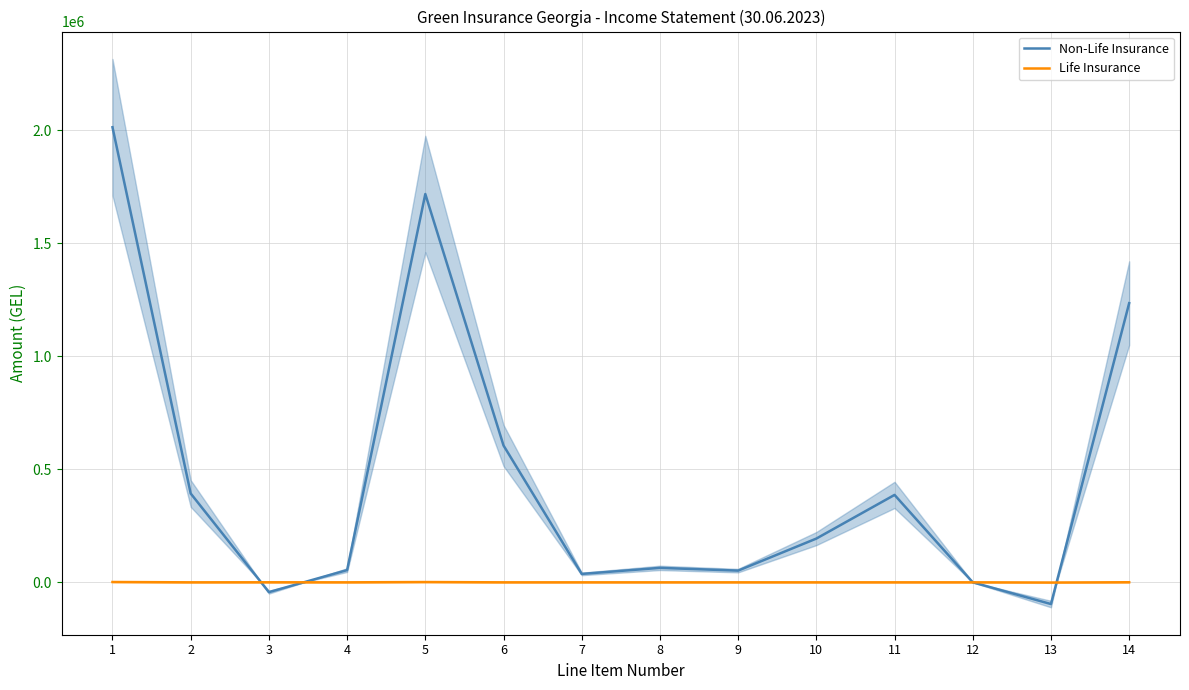

List the labels in order of Life Insurance value, smallest first.

13, 2, 4, 6, 7, 8, 9, 10, 11, 12, 3, 14, 5, 1